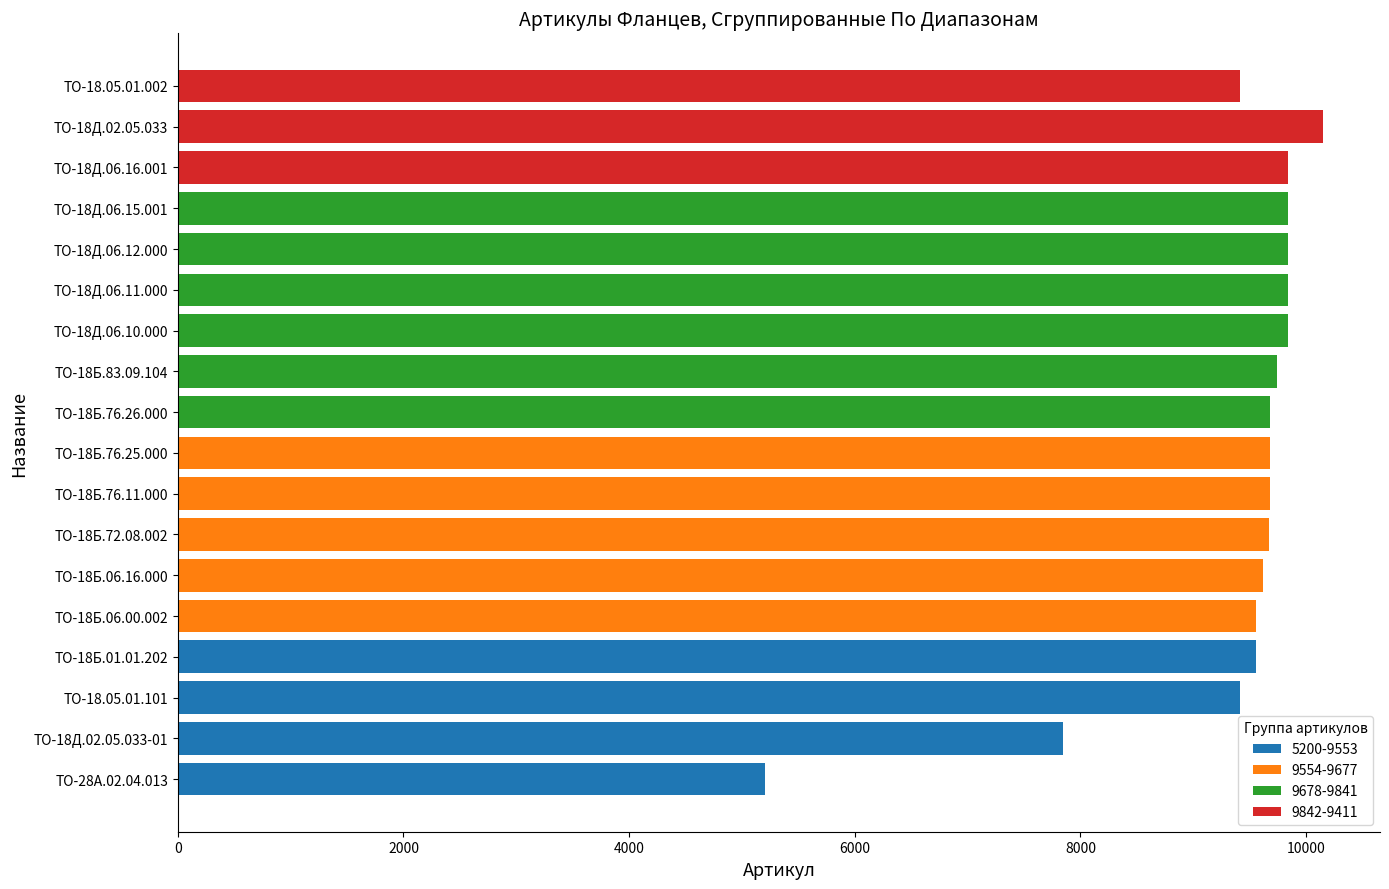

What are all the series names shown in the legend?

5200-9553, 9554-9677, 9678-9841, 9842-9411